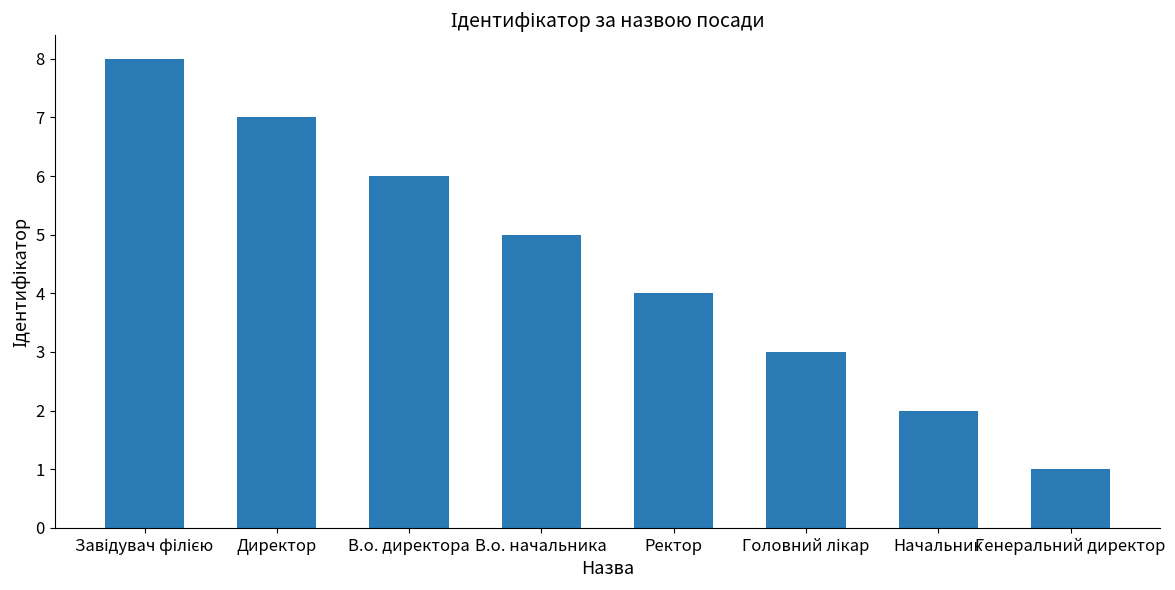

How many bars are there in total?

8